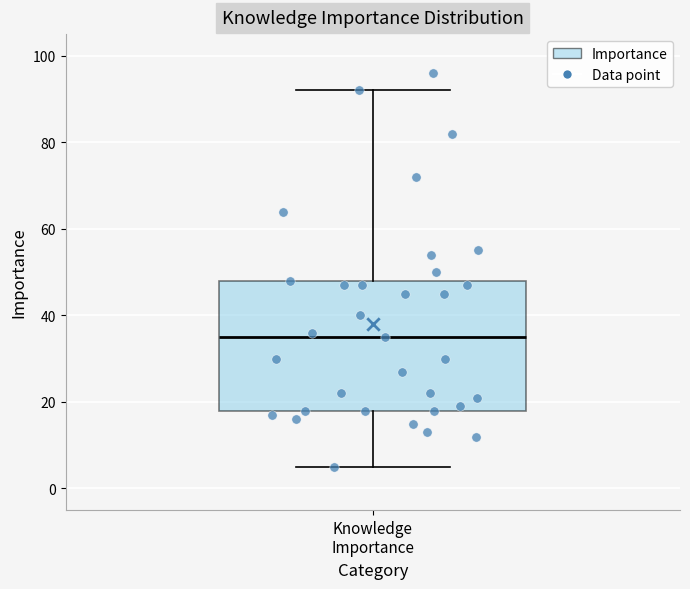

Read this box plot against the y-axis: the position of the median line, the range covered by the box, and the ends of both whiskers. The values are not printed on the chart, so give them approximately, as read against the axis.

median 36, box 18 to 48, whiskers 6 to 92